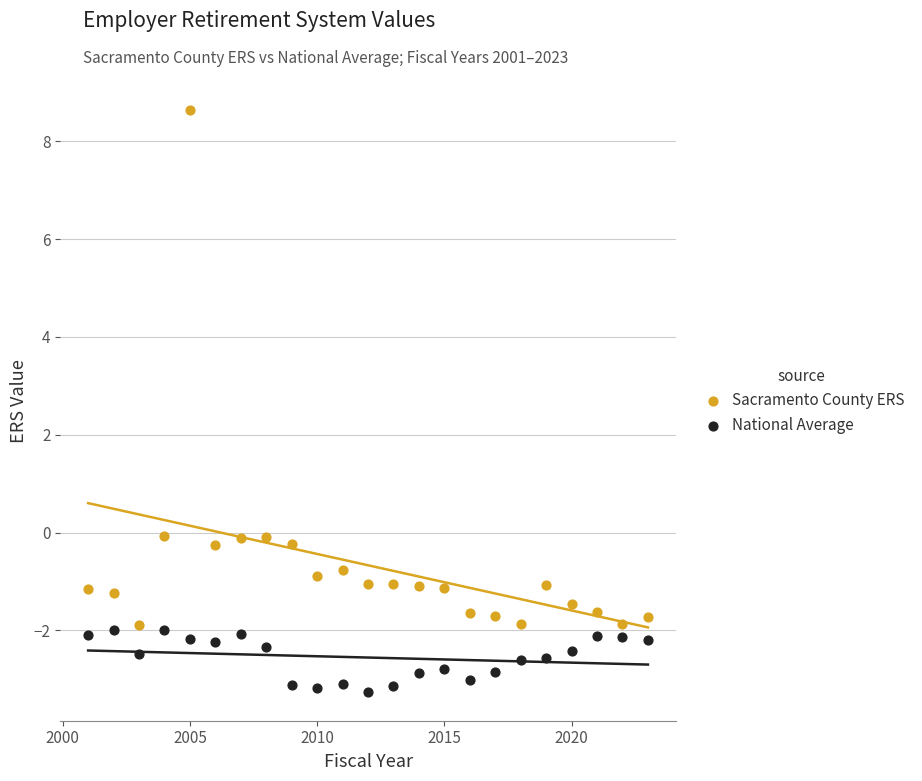

Which series contains the highest Y value?

Sacramento County ERS